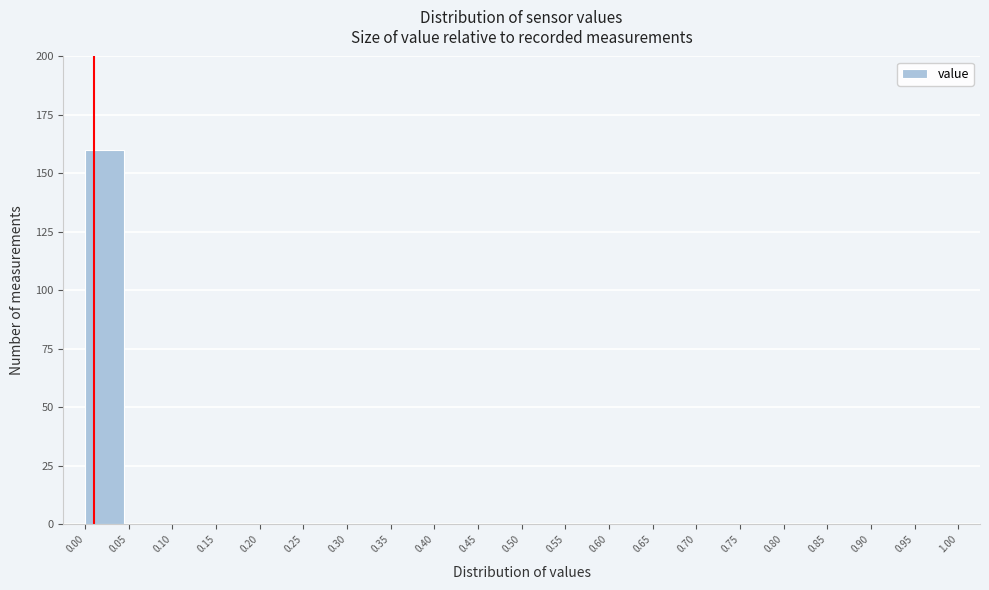

Reading left to right, transcribe this chart: for each bar, give the range it covers on the x-axis and its height. The values are not printed on the chart, so give them approximately, as read against the axis.

0.00 to 0.05: 160
0.05 to 0.10: 0
0.10 to 0.15: 0
0.15 to 0.20: 0
0.20 to 0.25: 0
0.25 to 0.30: 0
0.30 to 0.35: 0
0.35 to 0.40: 0
0.40 to 0.45: 0
0.45 to 0.50: 0
0.50 to 0.55: 0
0.55 to 0.60: 0
0.60 to 0.65: 0
0.65 to 0.70: 0
0.70 to 0.75: 0
0.75 to 0.80: 0
0.80 to 0.85: 0
0.85 to 0.90: 0
0.90 to 0.95: 0
0.95 to 1.00: 0